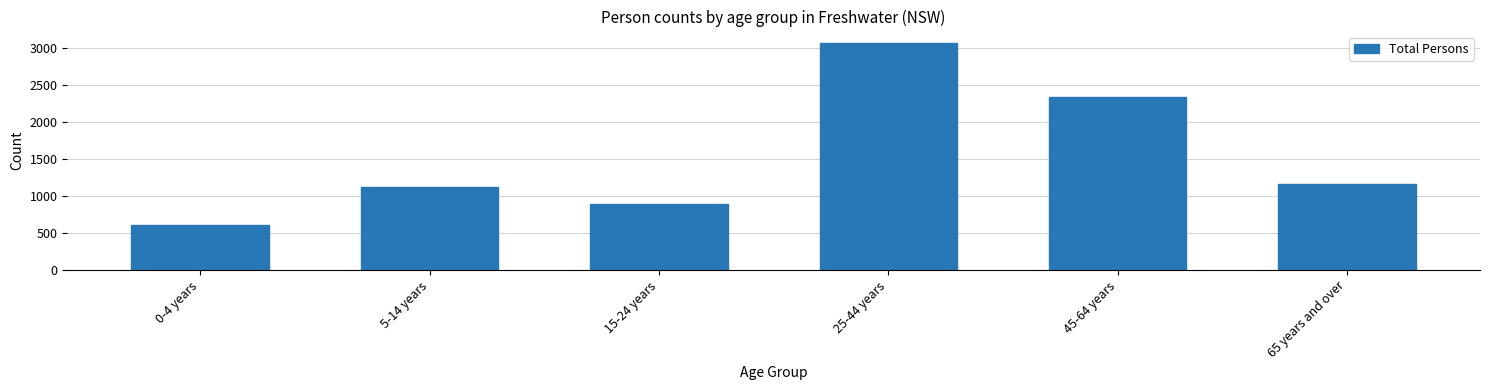

Reading left to right, extract all data points from this chart.

604	1125	888	3067	2341	1157